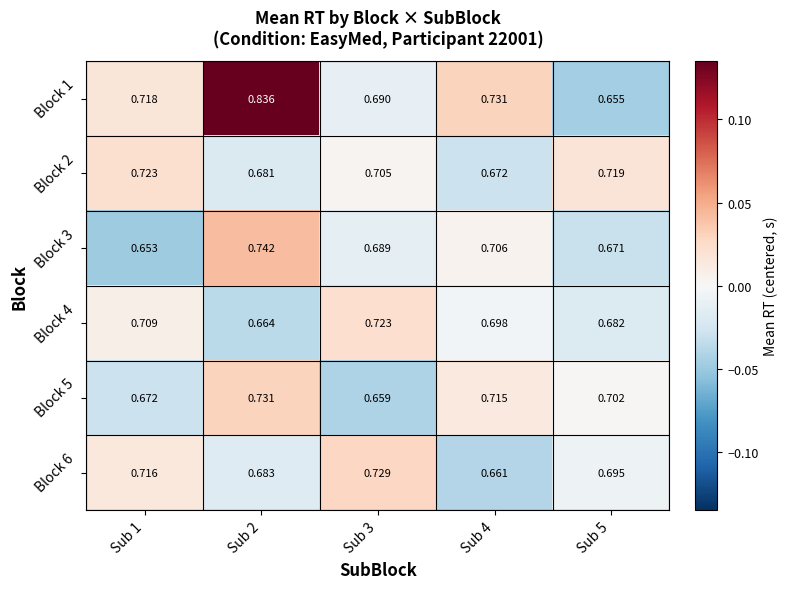

Is the value of Block 1 at Sub 4 greater than the value of Block 2 at Sub 1?

Yes